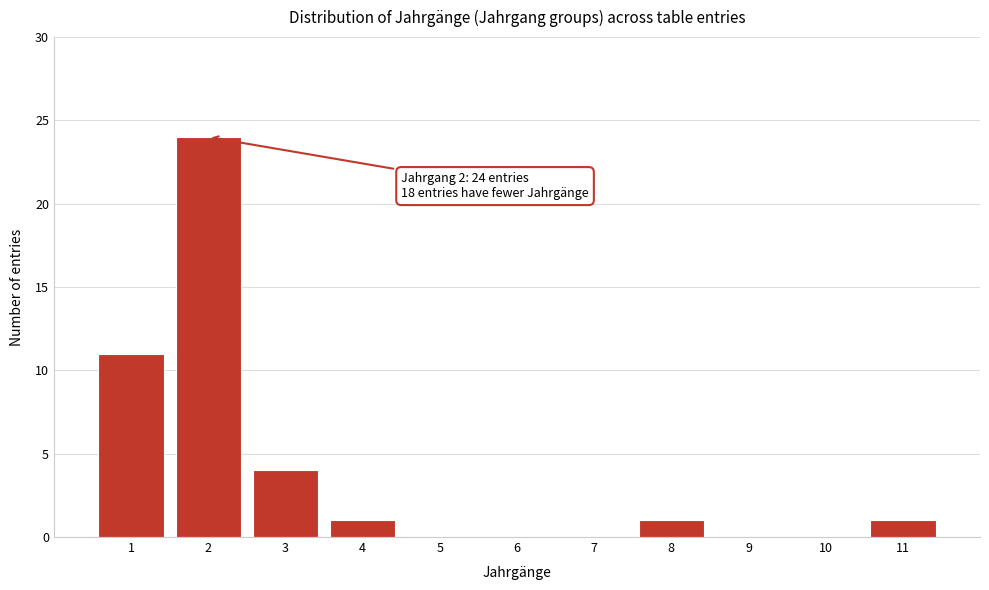

Which range on the x-axis has the tallest bar?

1.5 to 2.5